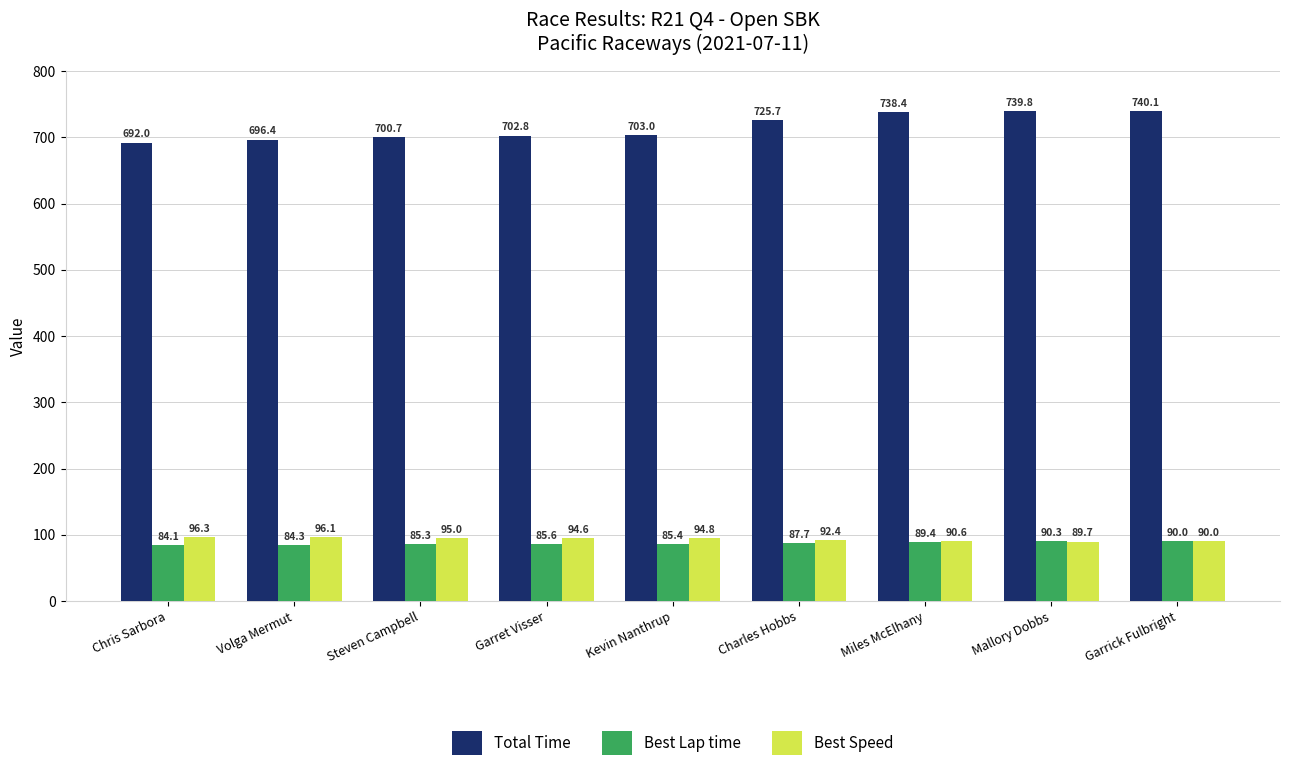

What is the total value across all series at Kevin Nanthrup?

883.2